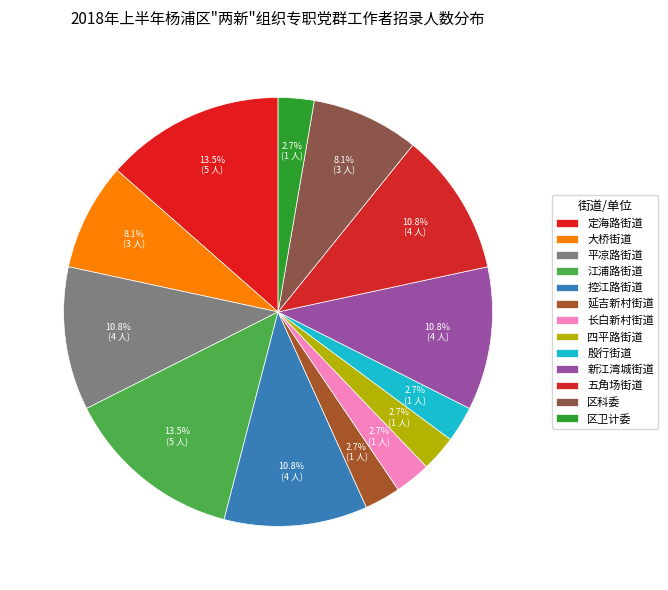

To the nearest percent, what is the combined percentage of 区卫计委 and 控江路街道?

14%